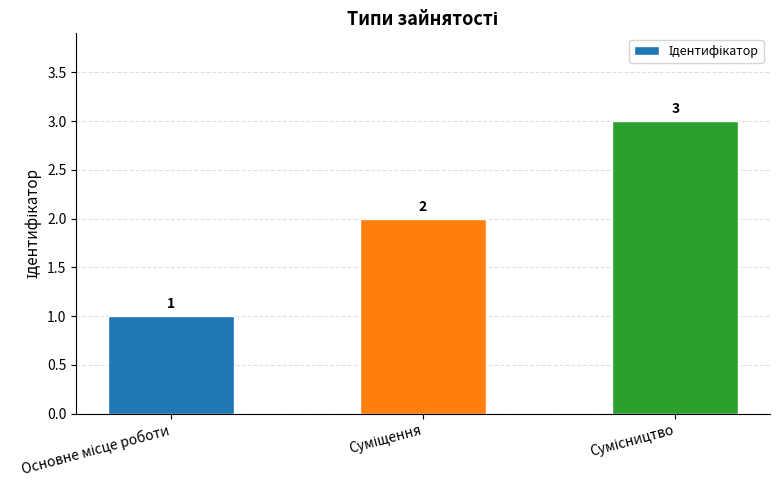

What is the maximum value shown in the chart?

3